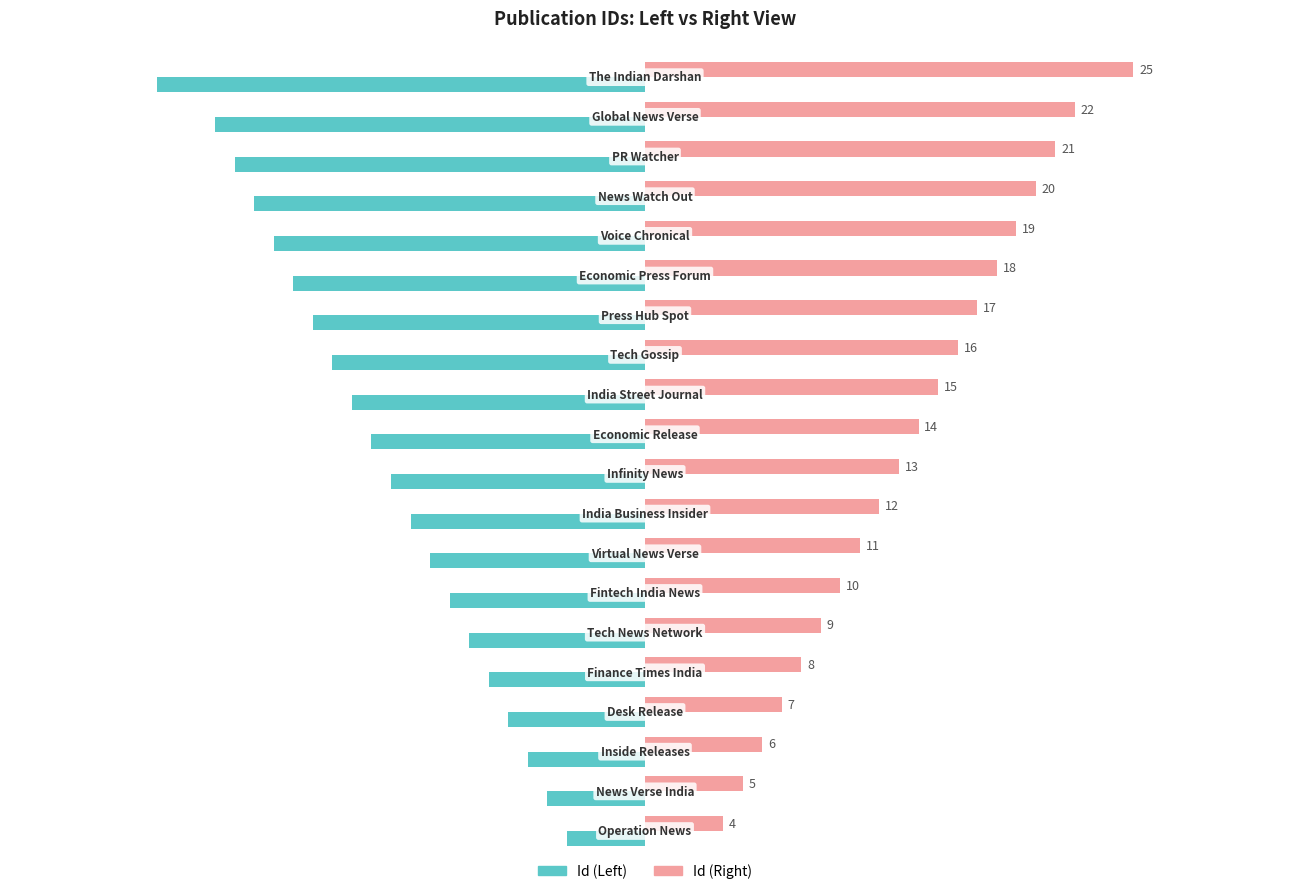

List the series in order of their peak value, lowest first.

Id (Left), Id (Right)